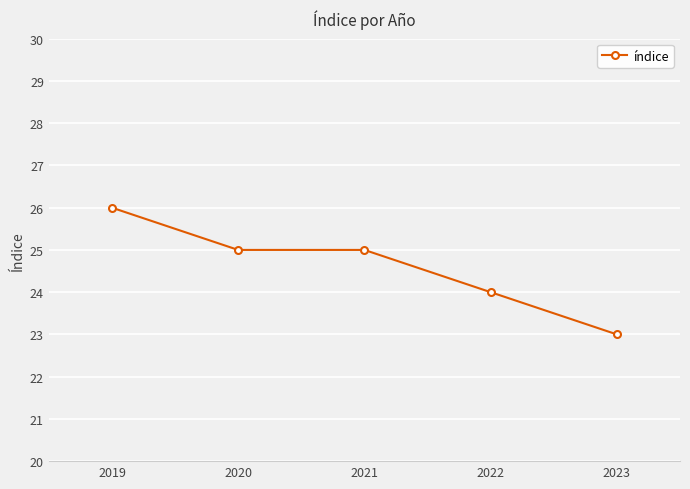

True or false: there are more than 1 points higher than both neighbors.

False